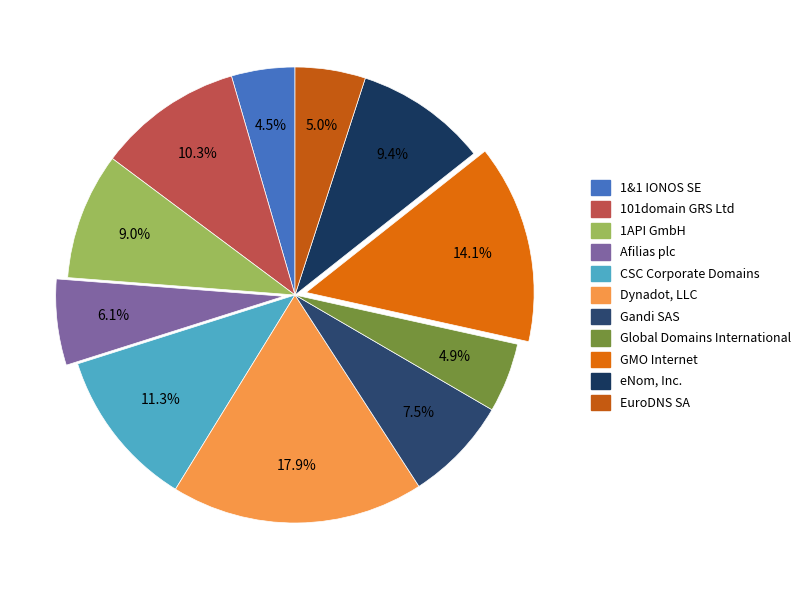

What percentage do Global Domains International and 1API GmbH together represent?

13.9%